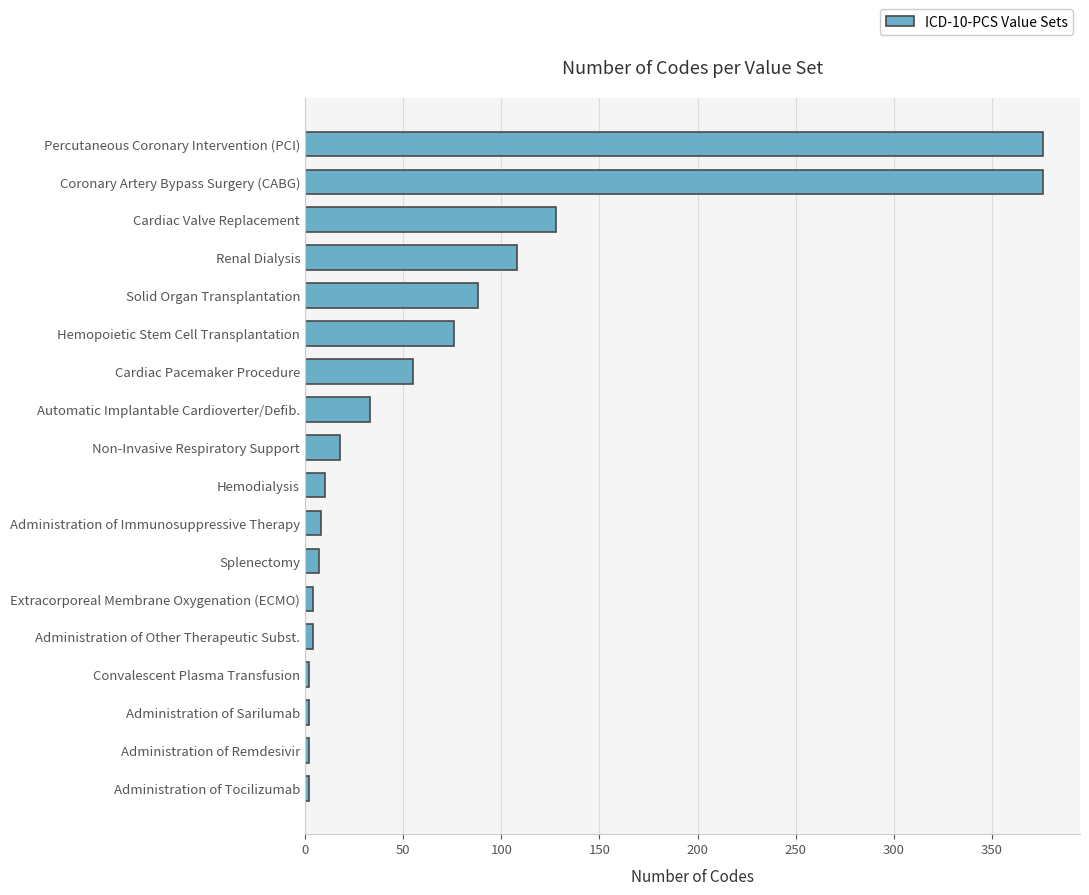

The chart shows a value of 128 at Cardiac Valve Replacement. True or false?

True